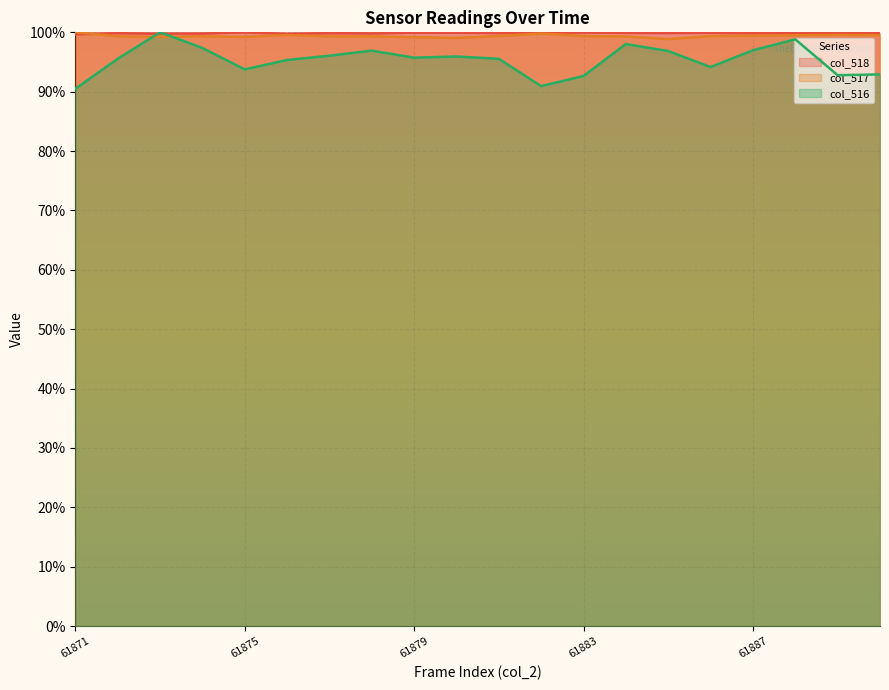

Which series ends up on top after the final intersection of col_516 and col_518?

col_518